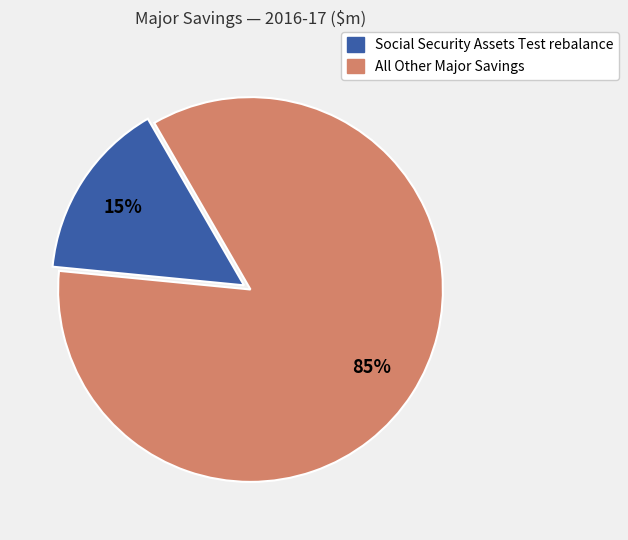

To the nearest percent, what is the average slice percentage?

50%